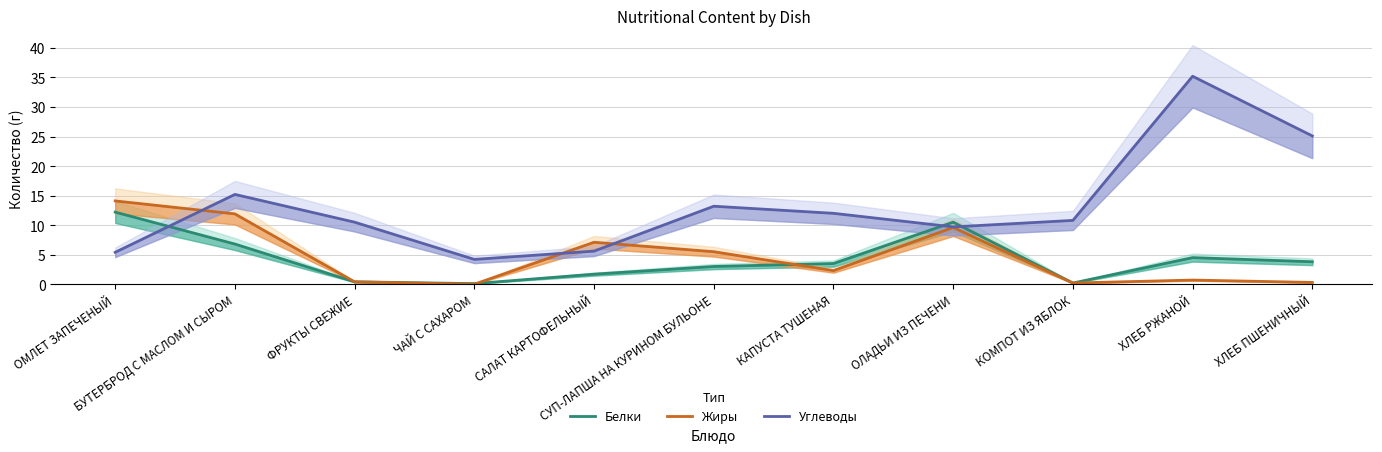

Reading right to left, transcribe all the data shown in this chart.

Белки: ХЛЕБ ПШЕНИЧНЫЙ=3.8	ХЛЕБ РЖАНОЙ=4.5	КОМПОТ ИЗ ЯБЛОК=0.2	ОЛАДЬИ ИЗ ПЕЧЕНИ=10.5	КАПУСТА ТУШЕНАЯ=3.5	СУП-ЛАПША НА КУРИНОМ БУЛЬОНЕ=3.0	САЛАТ КАРТОФЕЛЬНЫЙ=1.7	ЧАЙ С САХАРОМ=0.1	ФРУКТЫ СВЕЖИЕ=0.4	БУТЕРБРОД С МАСЛОМ И СЫРОМ=6.8	ОМЛЕТ ЗАПЕЧЕНЫЙ=12.2
Жиры: ХЛЕБ ПШЕНИЧНЫЙ=0.3	ХЛЕБ РЖАНОЙ=0.7	КОМПОТ ИЗ ЯБЛОК=0.2	ОЛАДЬИ ИЗ ПЕЧЕНИ=9.6	КАПУСТА ТУШЕНАЯ=2.3	СУП-ЛАПША НА КУРИНОМ БУЛЬОНЕ=5.5	САЛАТ КАРТОФЕЛЬНЫЙ=7.1	ЧАЙ С САХАРОМ=0.0	ФРУКТЫ СВЕЖИЕ=0.4	БУТЕРБРОД С МАСЛОМ И СЫРОМ=11.9	ОМЛЕТ ЗАПЕЧЕНЫЙ=14.1
Углеводы: ХЛЕБ ПШЕНИЧНЫЙ=25.1	ХЛЕБ РЖАНОЙ=35.2	КОМПОТ ИЗ ЯБЛОК=10.8	ОЛАДЬИ ИЗ ПЕЧЕНИ=9.7	КАПУСТА ТУШЕНАЯ=12.0	СУП-ЛАПША НА КУРИНОМ БУЛЬОНЕ=13.2	САЛАТ КАРТОФЕЛЬНЫЙ=5.6	ЧАЙ С САХАРОМ=4.2	ФРУКТЫ СВЕЖИЕ=10.5	БУТЕРБРОД С МАСЛОМ И СЫРОМ=15.2	ОМЛЕТ ЗАПЕЧЕНЫЙ=5.4